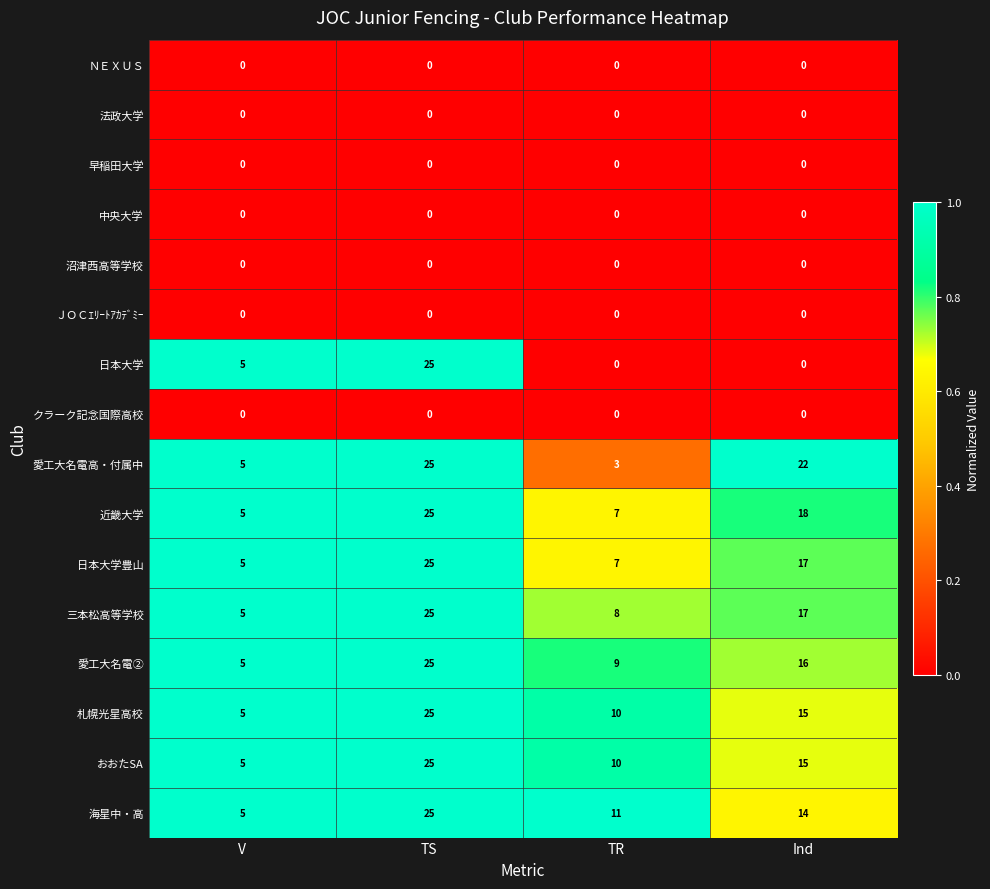

What is the maximum value shown in the chart?

25